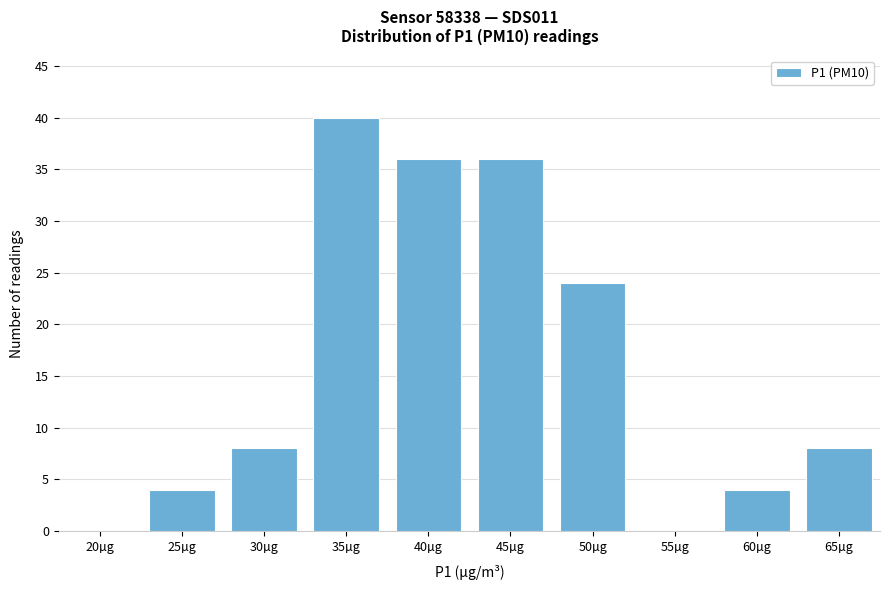

Reading left to right, transcribe all the data shown in this chart.

20µg=0	25µg=4	30µg=8	35µg=40	40µg=36	45µg=36	50µg=24	55µg=0	60µg=4	65µg=8